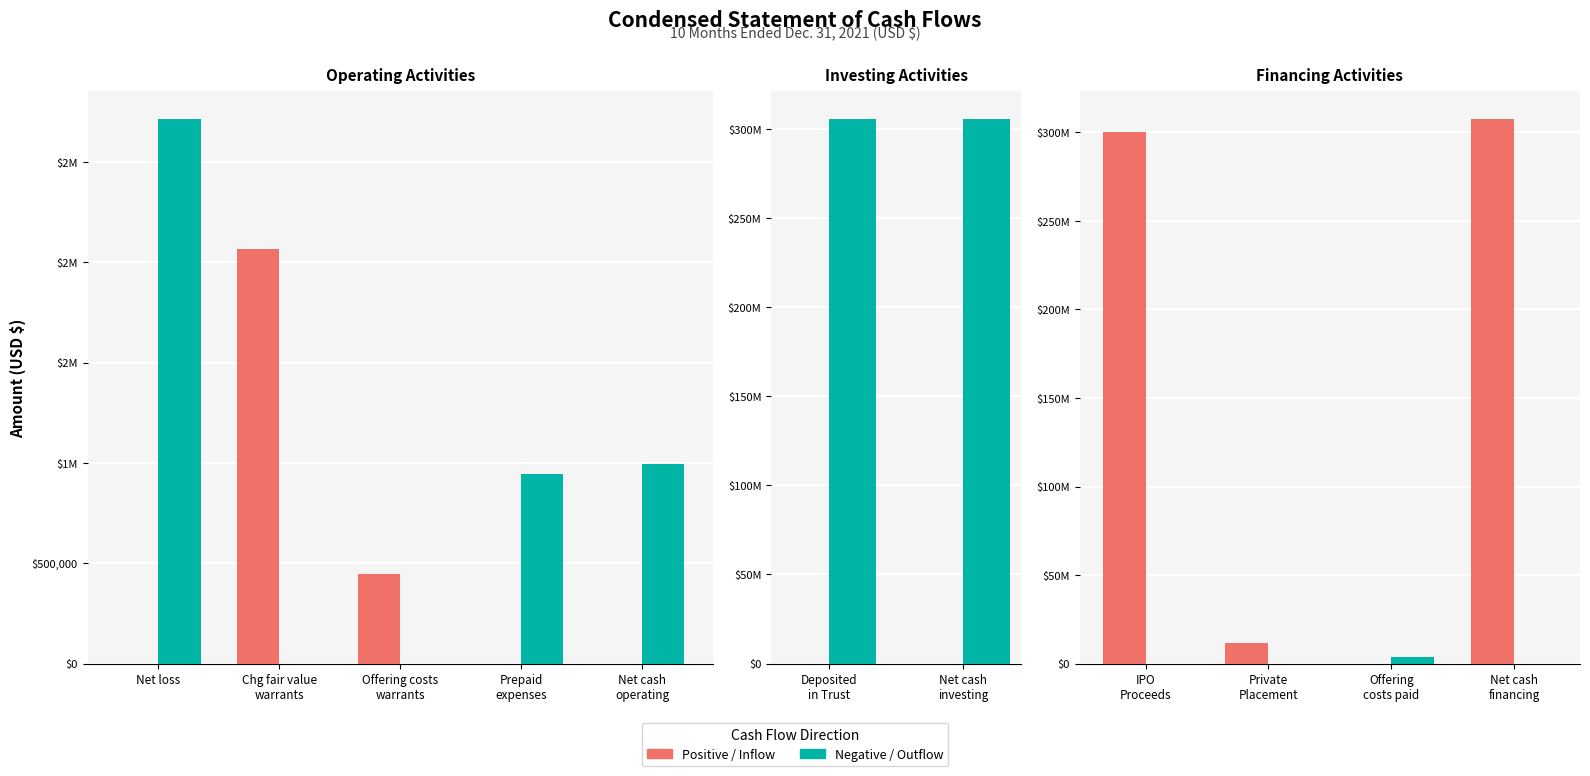

Which series has the largest total across all categories?

Positive / Inflow